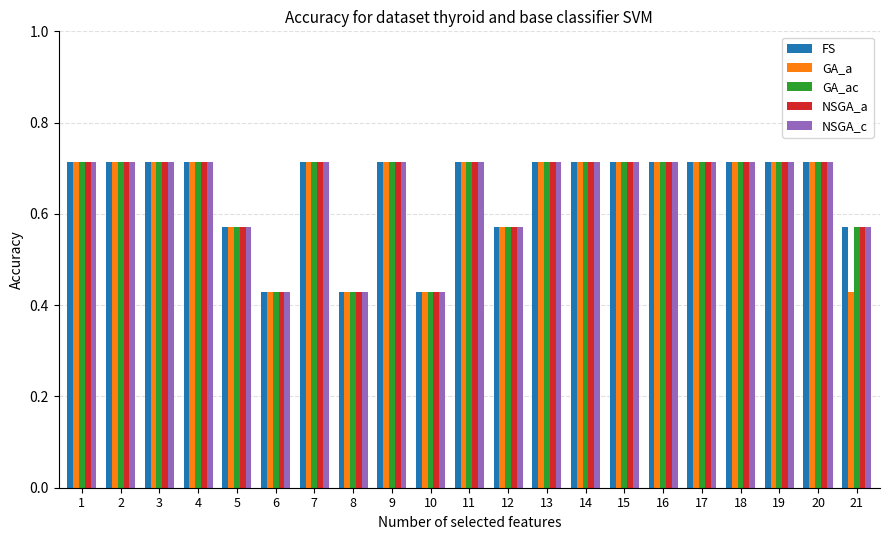

What is the total value across all series at 17?

3.6